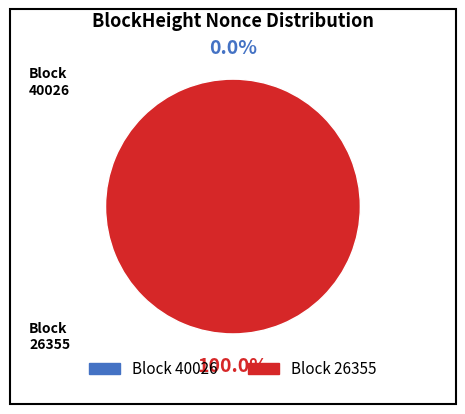

How many segments does this pie chart have?

2